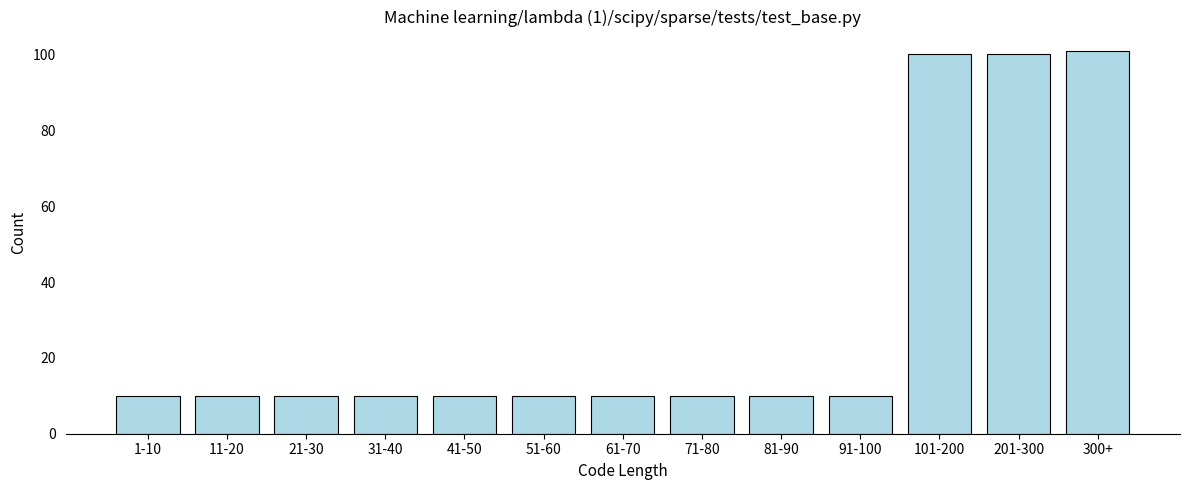

Reading left to right, transcribe all the data shown in this chart.

10	10	10	10	10	10	10	10	10	10	100	100	101